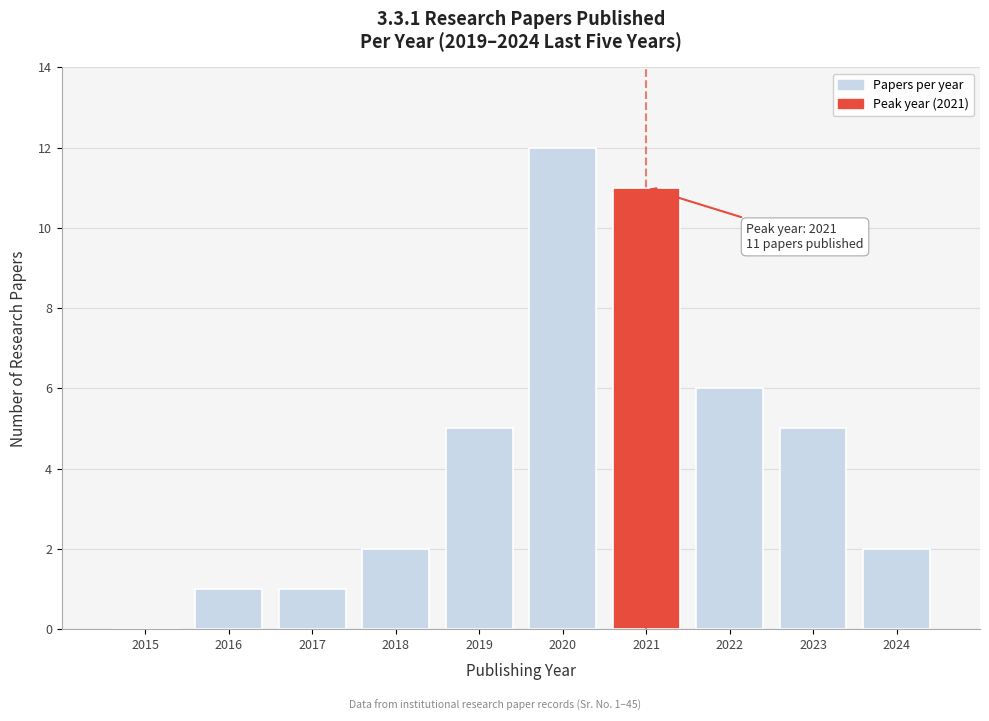

Reading left to right, transcribe all the data shown in this chart.

2015=0	2016=1	2017=1	2018=2	2019=5	2020=12	2021=11	2022=6	2023=5	2024=2